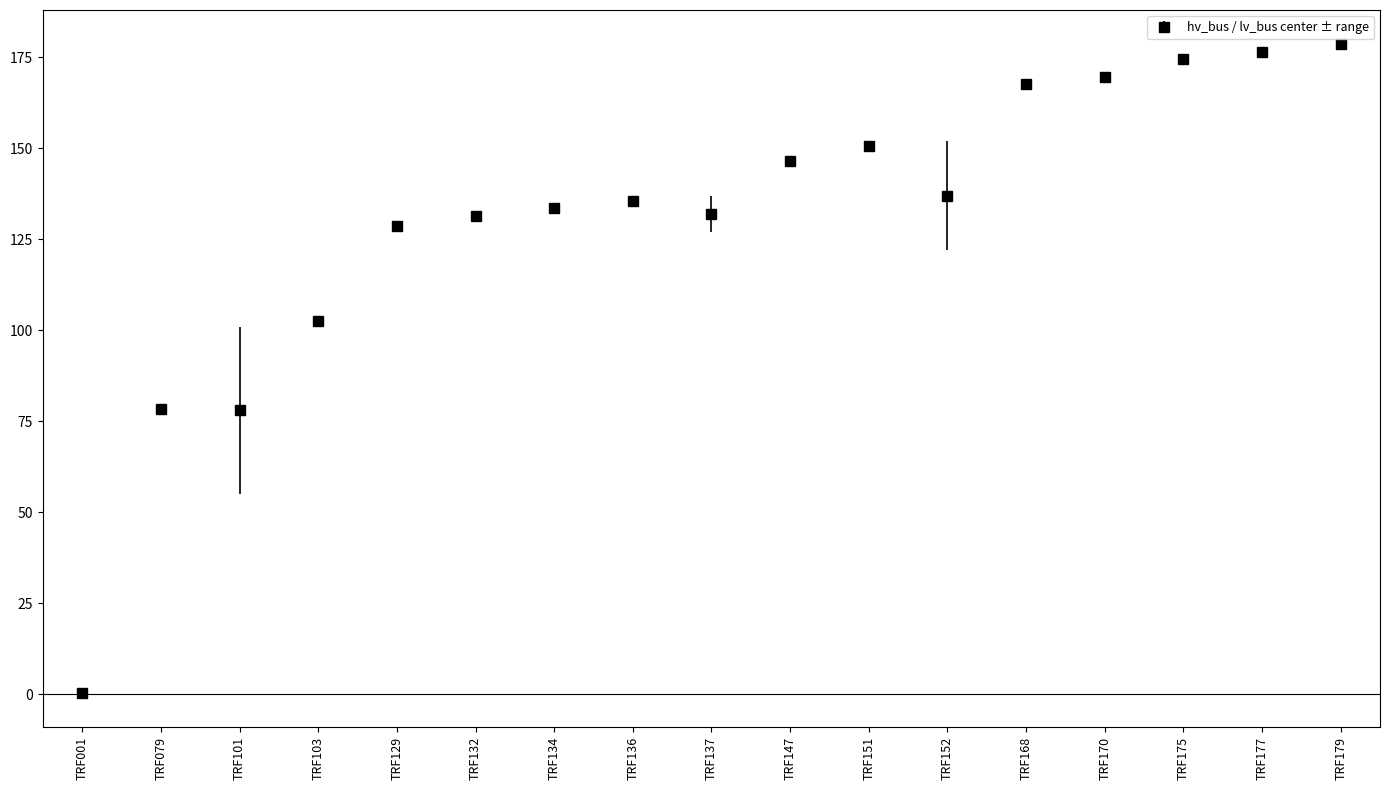

True or false: there are more than 1 points higher than both neighbors.

True